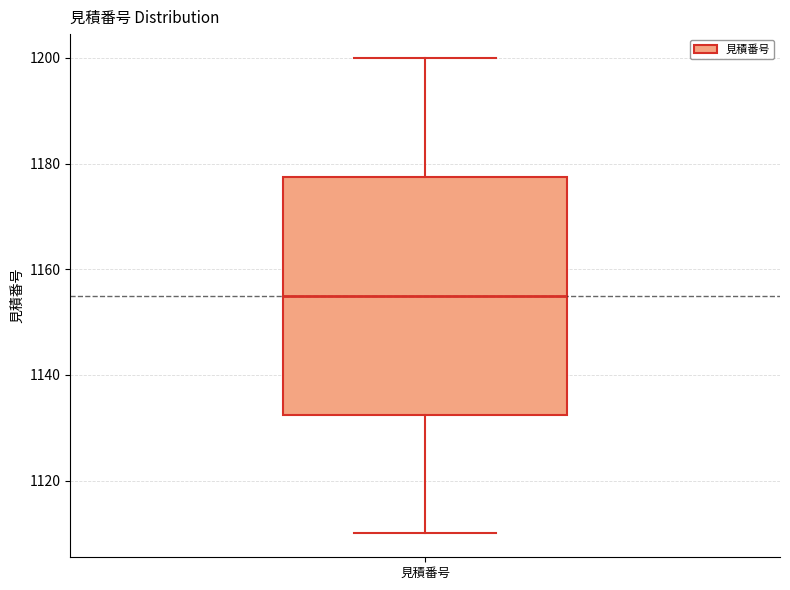

Read this box plot against the y-axis: the position of the median line, the range covered by the box, and the ends of both whiskers. The values are not printed on the chart, so give them approximately, as read against the axis.

median 1156, box 1132 to 1178, whiskers 1110 to 1200